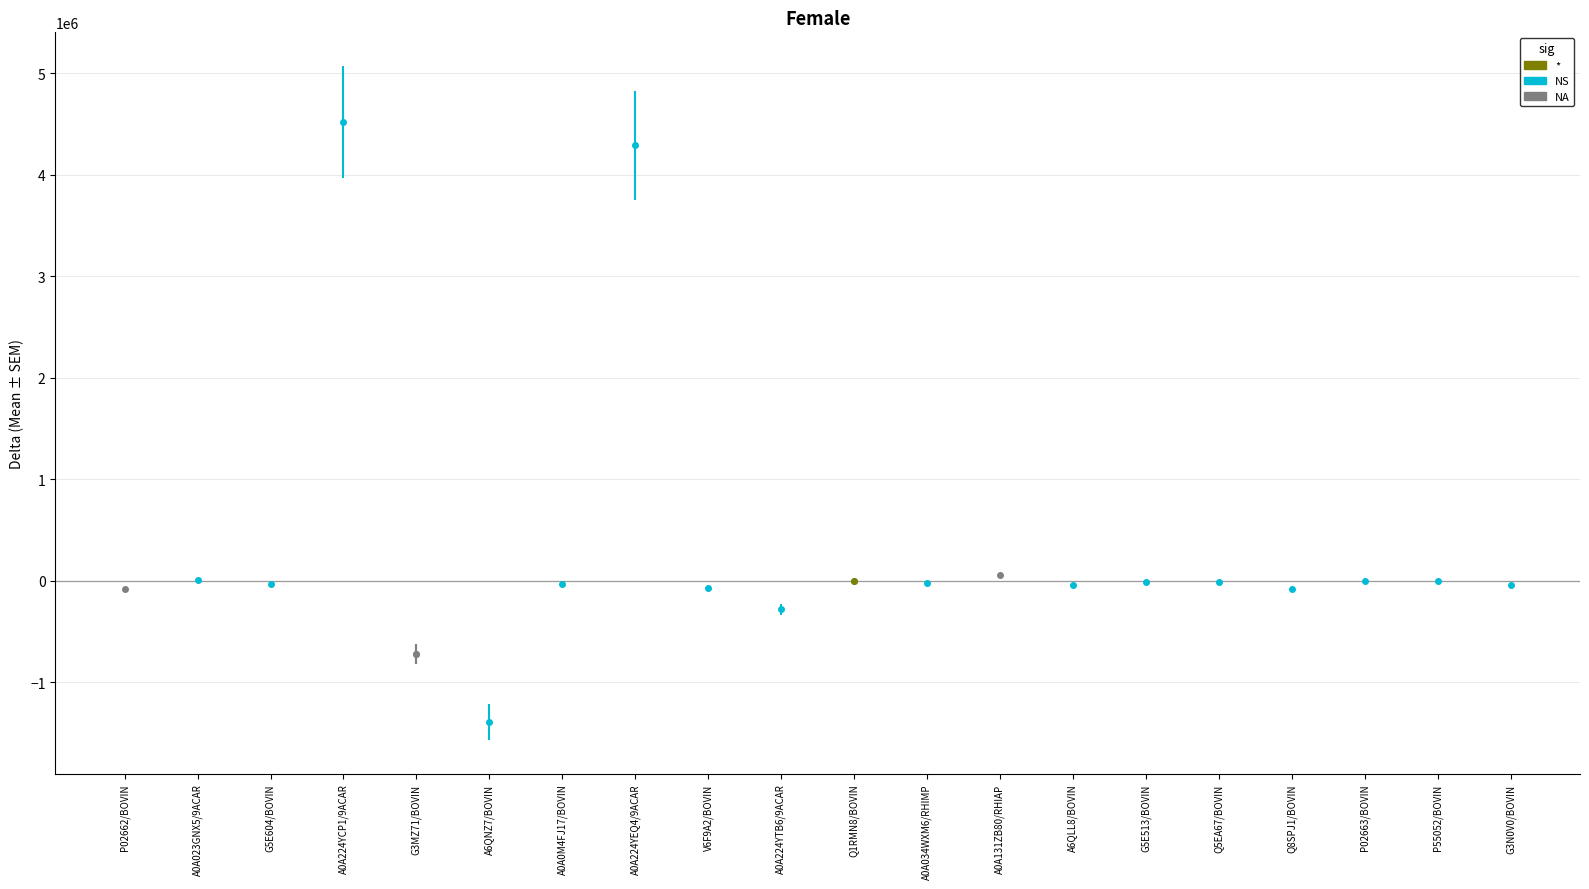

What is the greatest value displayed?

4519184.5